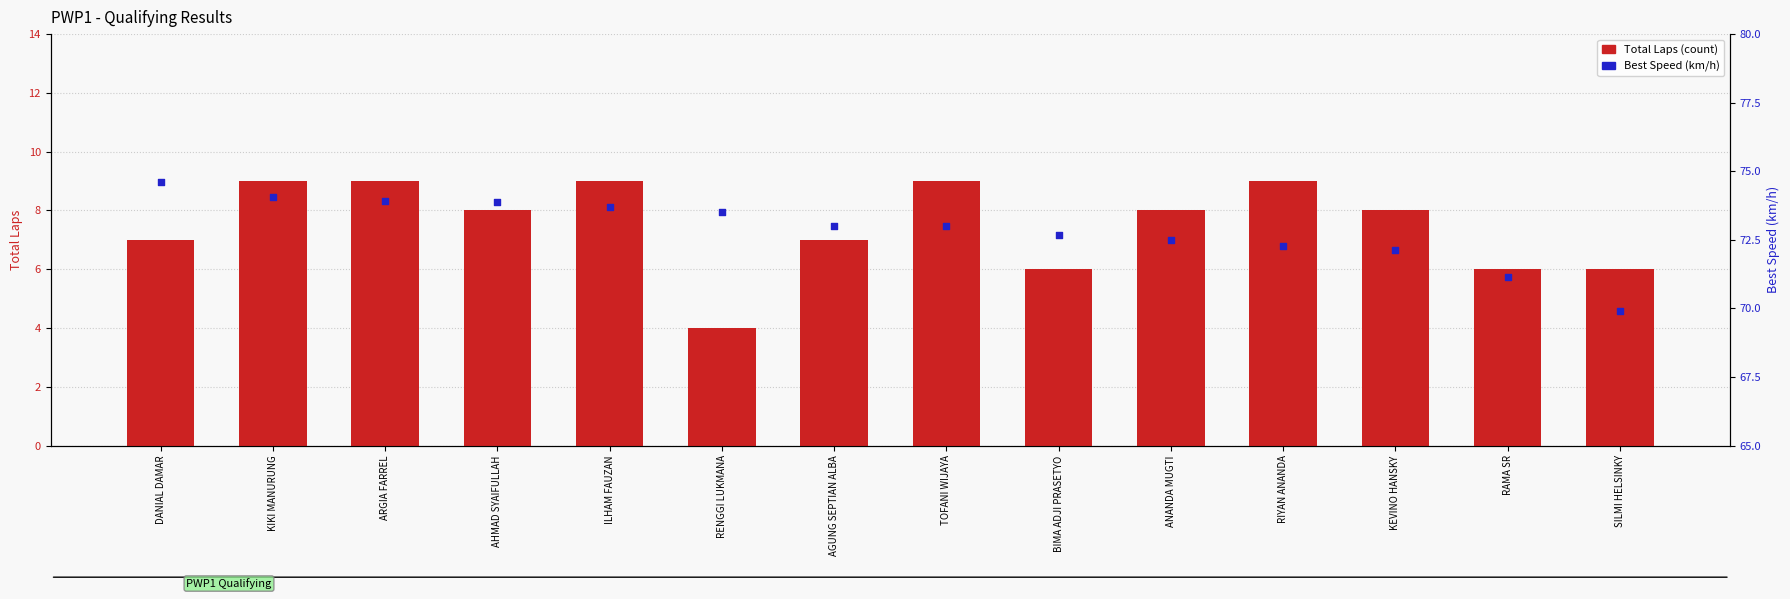

What are all the series names shown in the legend?

Total Laps, Best Speed (km/h)